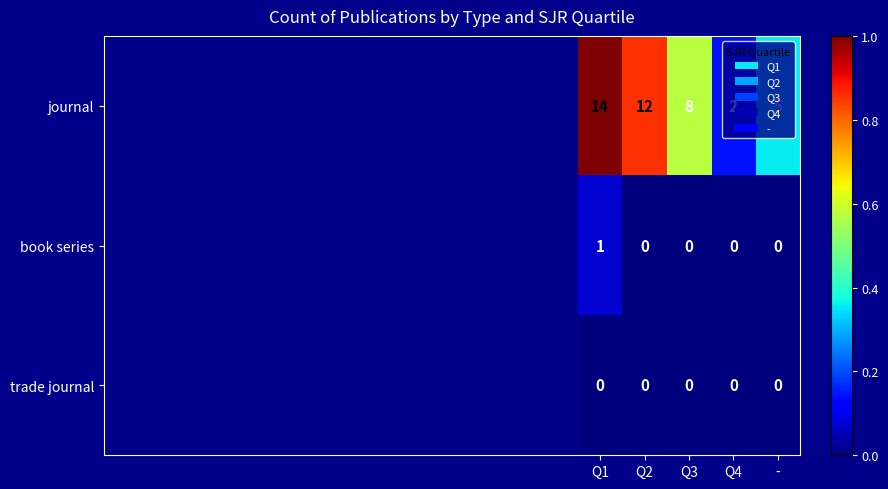

Which series changed the most between Q3 and Q4?

journal